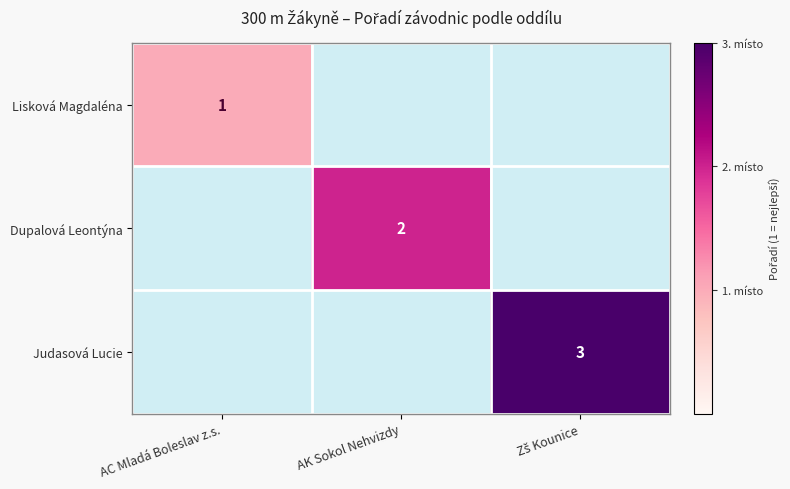

Is it true that Dupalová Leontýna equals 2 at AK Sokol Nehvizdy?

True